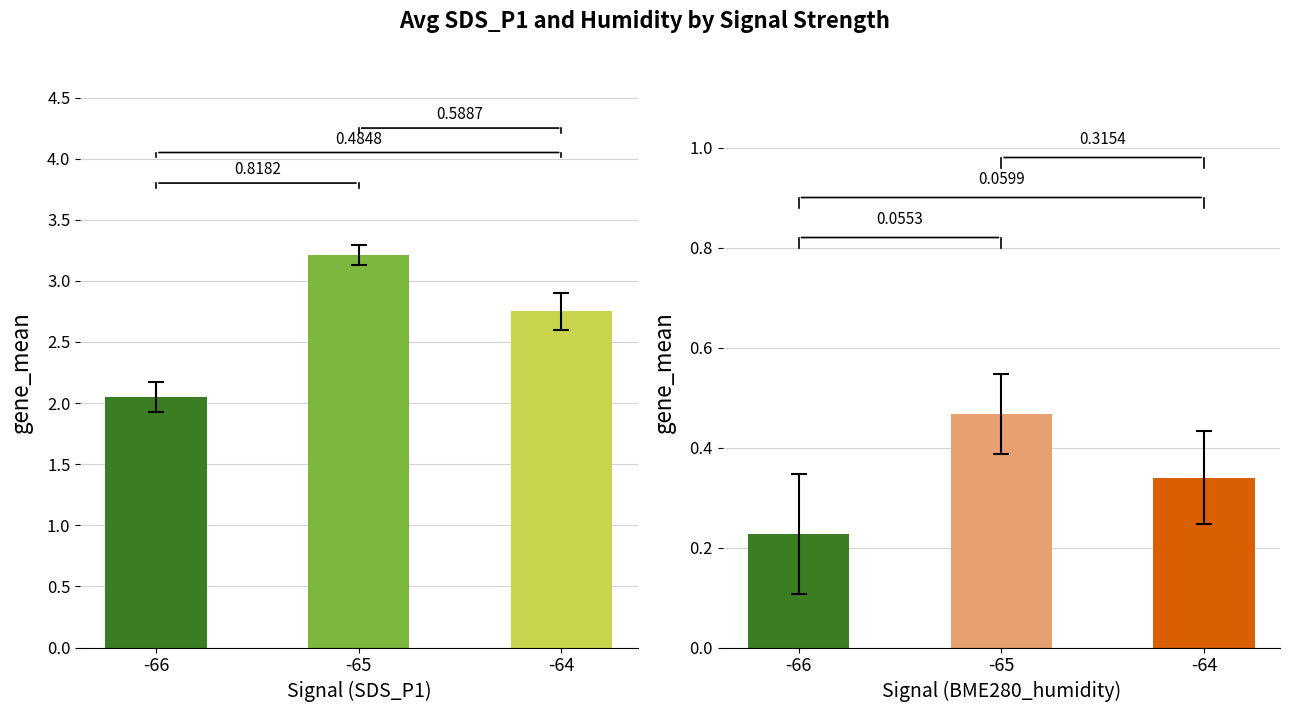

What is the sum of the BME280_humidity values at -64 and -66?

0.6